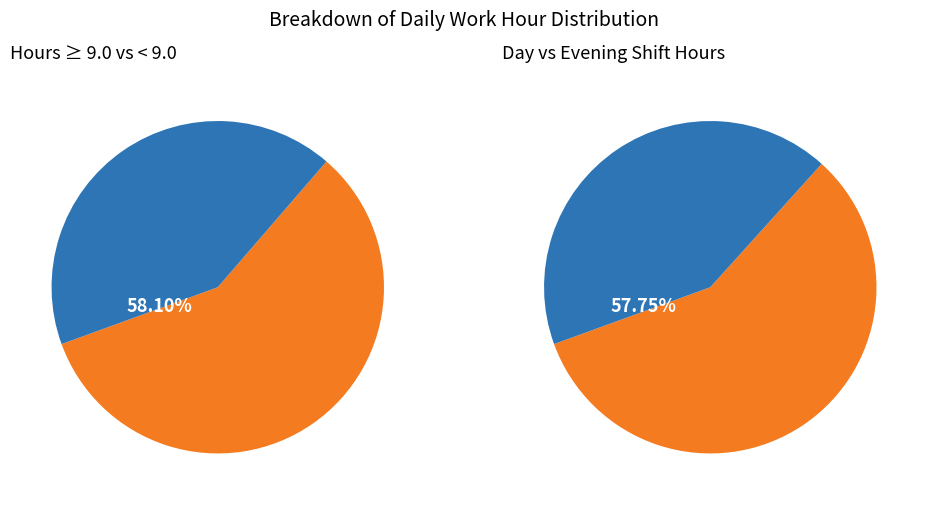

Does 2 represent more than half of the total?

No